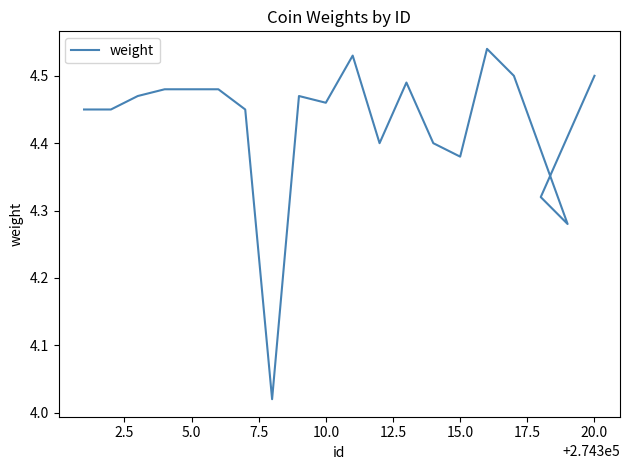

True or false: the data has more than 2 interior local peaks.

True